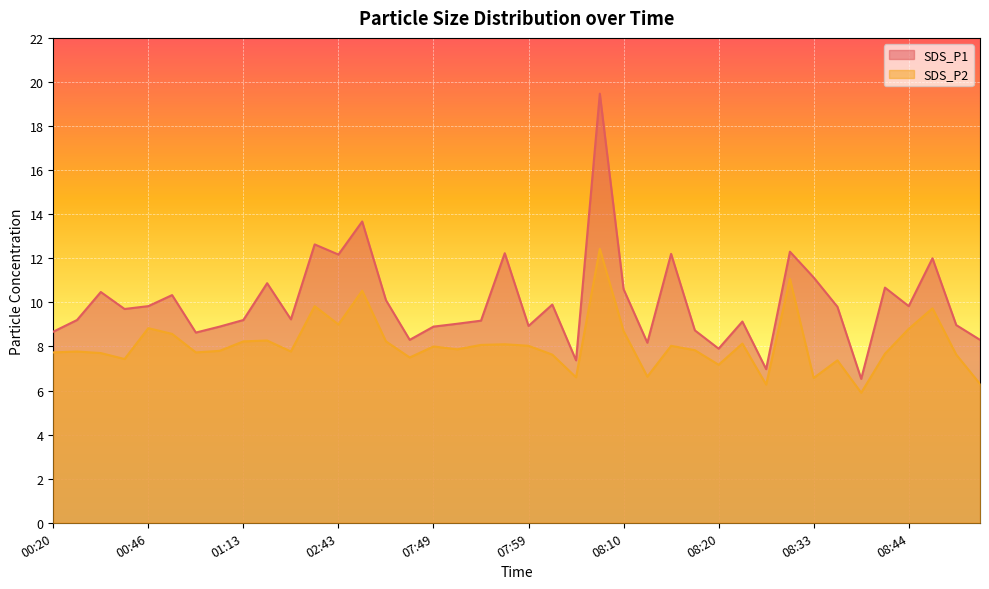

What are all the series names shown in the legend?

SDS_P1, SDS_P2